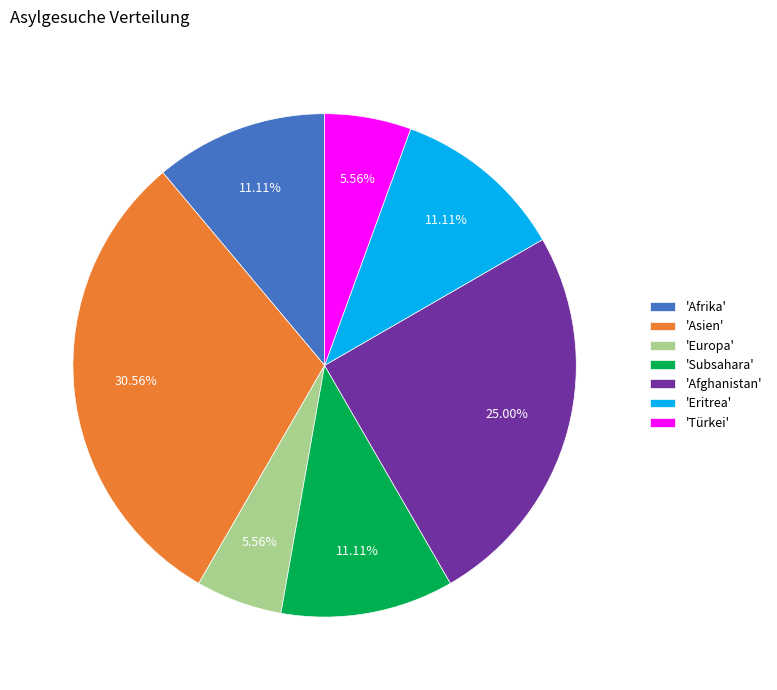

What is the largest slice in the pie chart?

'Asien'